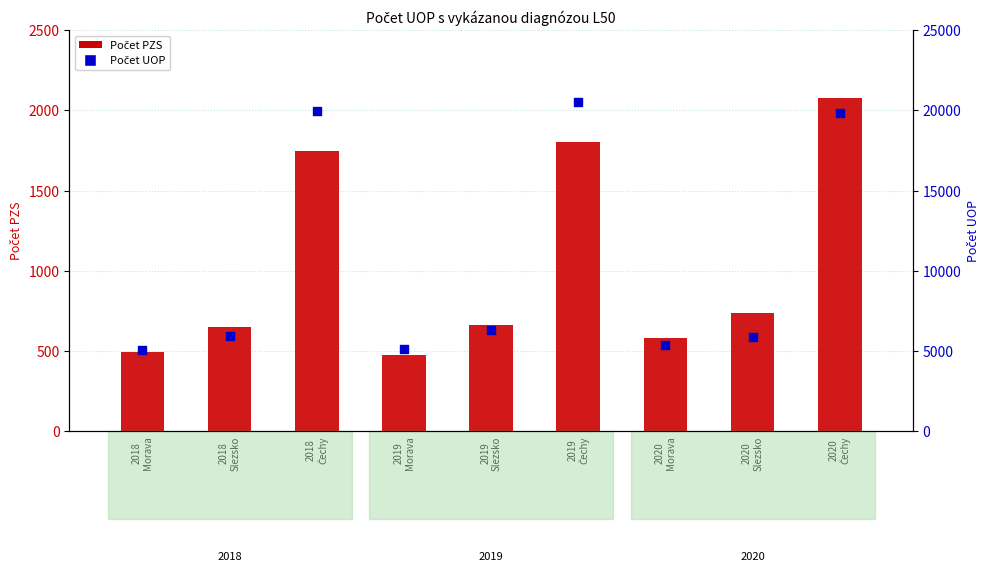

At how many categories does at least one series exceed 18365?

3